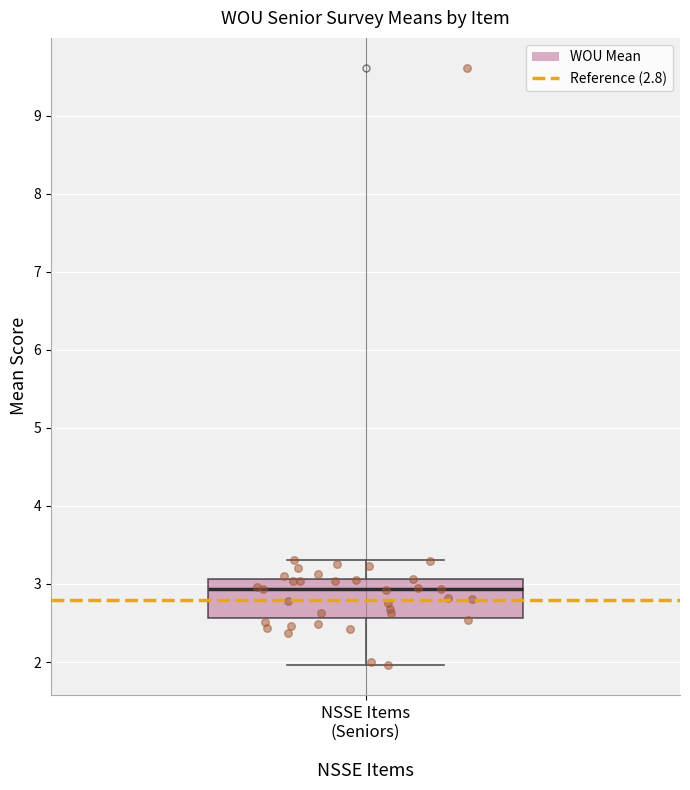

Transcribe this box plot: give where the median line is, the range the box spans, and where the two whiskers end, as read against the y-axis. The values are not printed on the chart, so give them approximately, as read against the axis.

median 2.9, box 2.6 to 3.1, whiskers 2.0 to 3.3